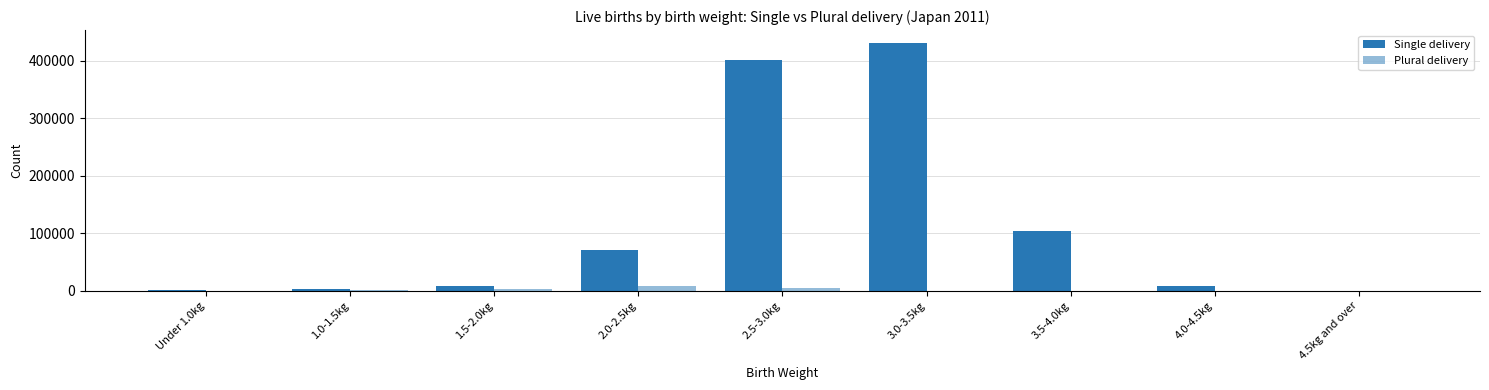

Where is Plural delivery nearest to the value 4676?

2.5-3.0kg